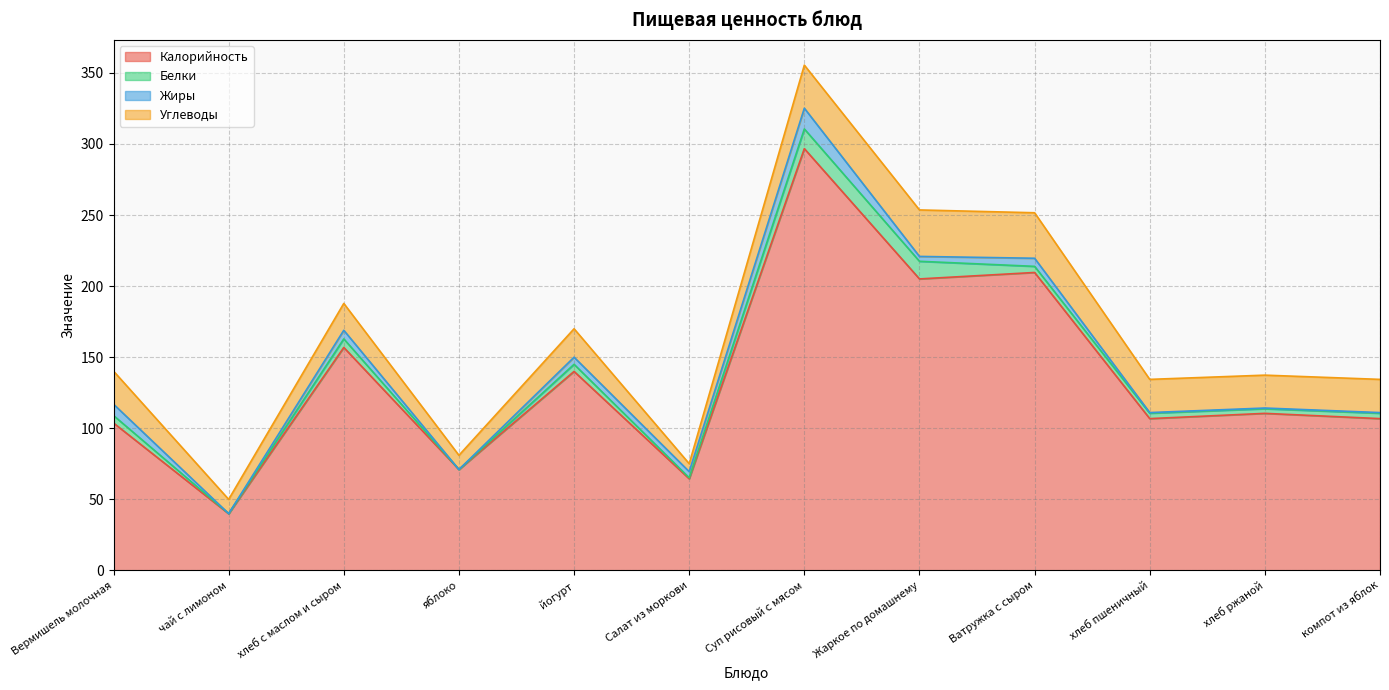

True or false: Калорийность and Белки cross at least once.

False